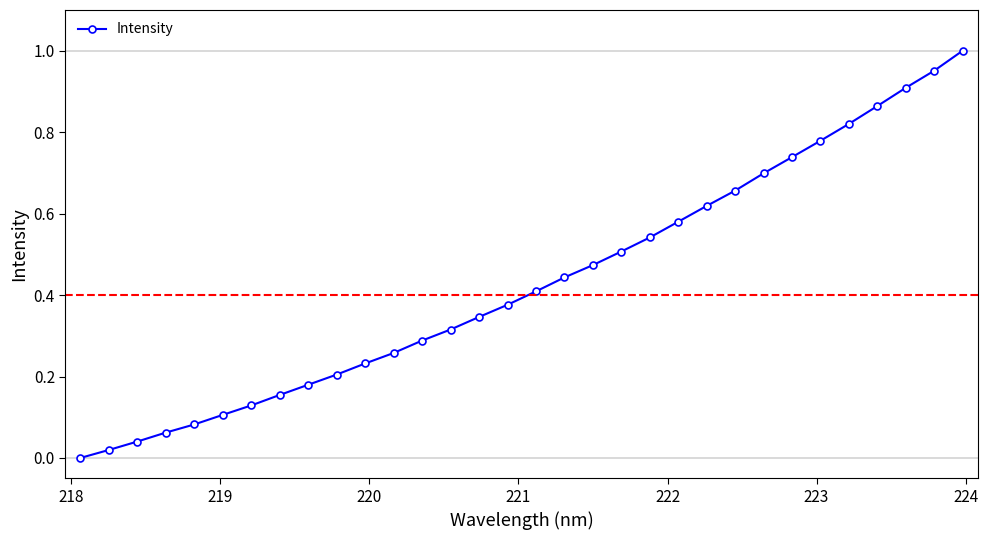

How many lines are shown in the chart?

1